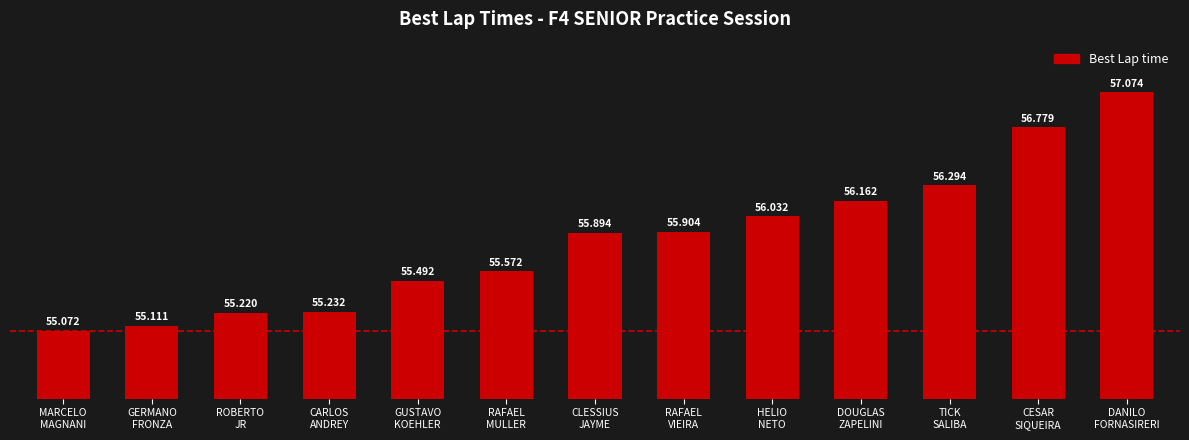

What is the difference between the maximum and minimum values?

2.0